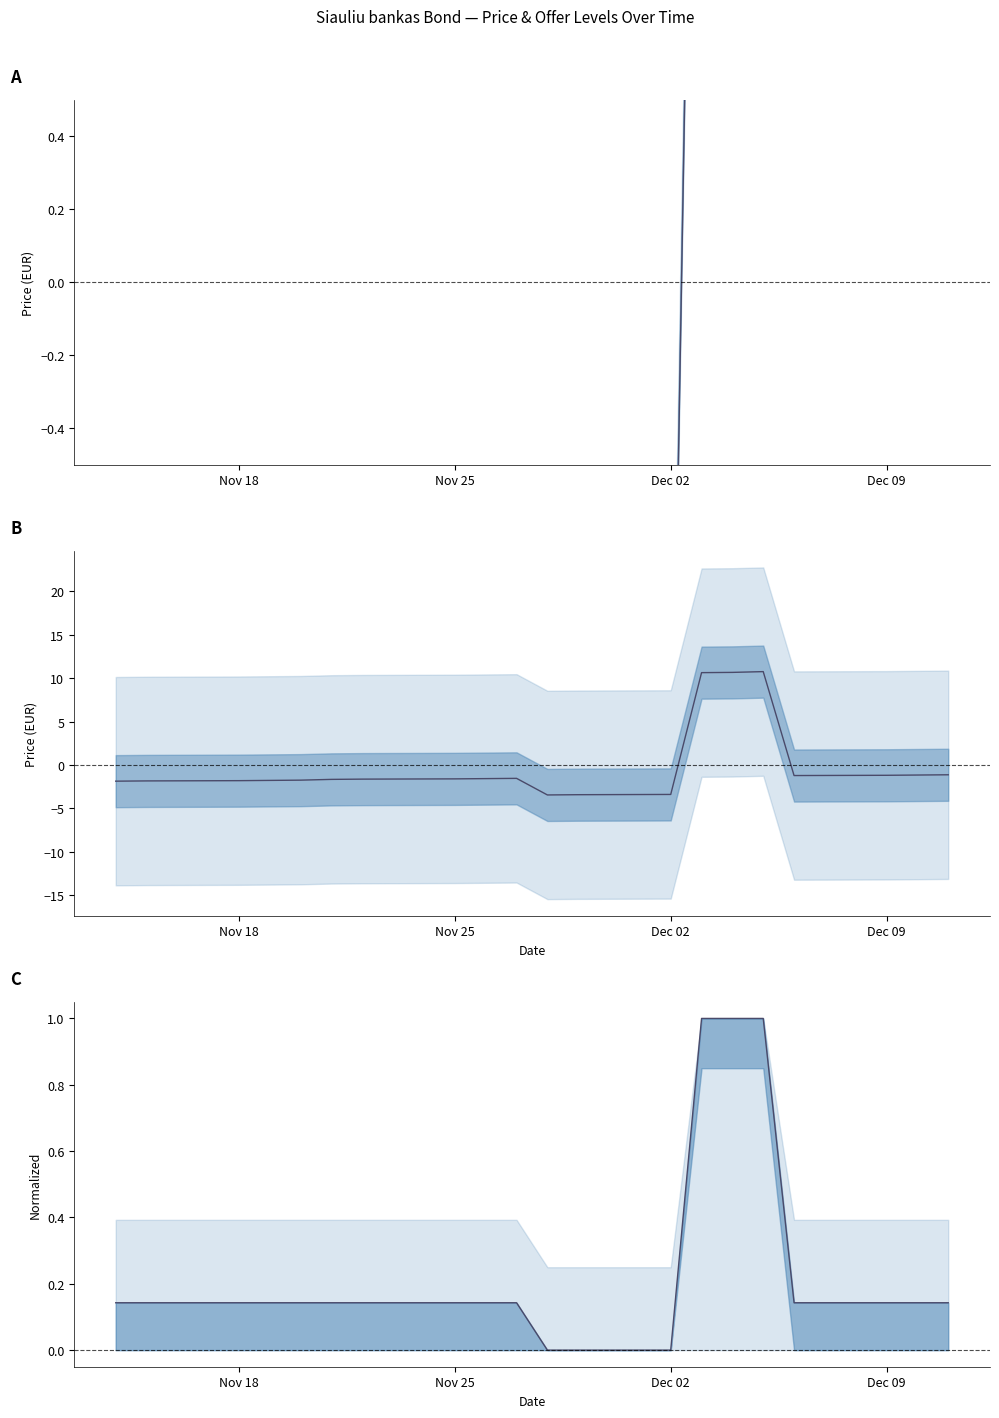

True or false: Tīrā pied. has more than 1 interior local peaks.

False